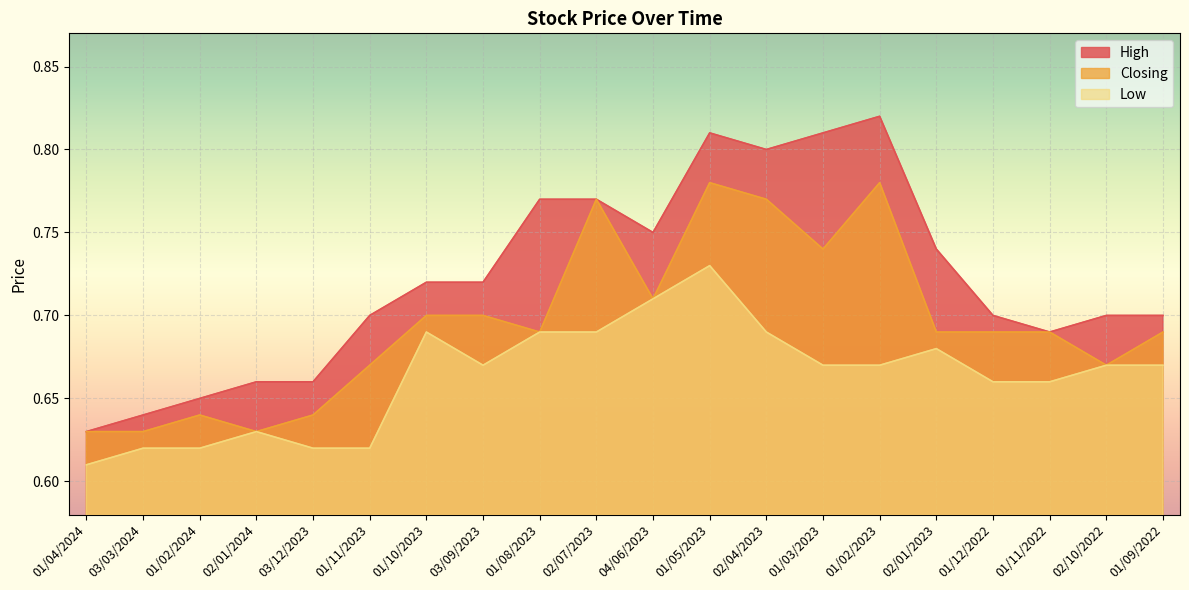

The Low series shows 0.3 at 01/10/2023. True or false?

False